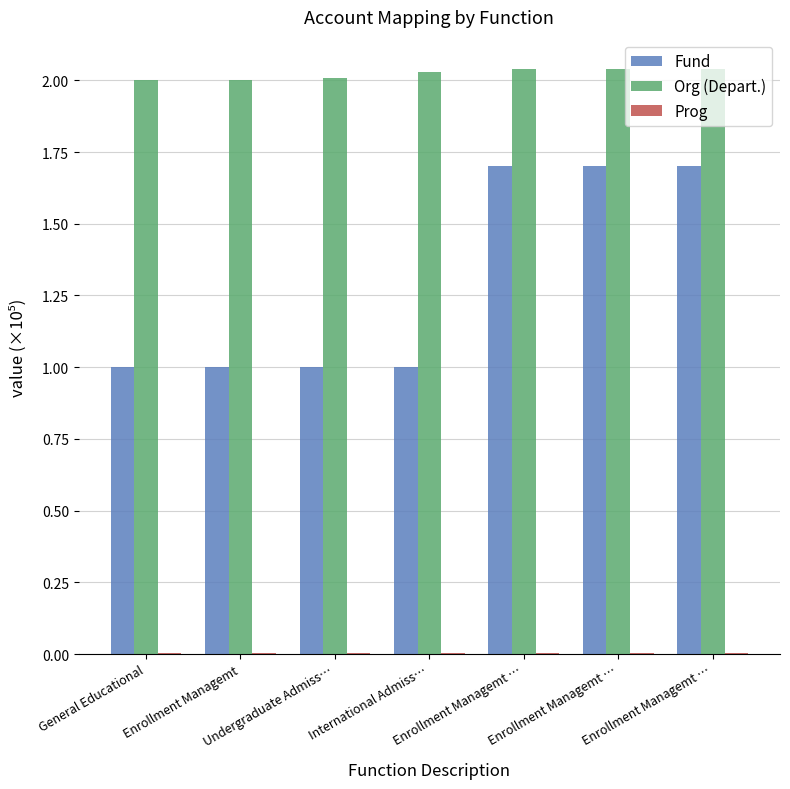

How many Fund values are between 1 and 2?

7